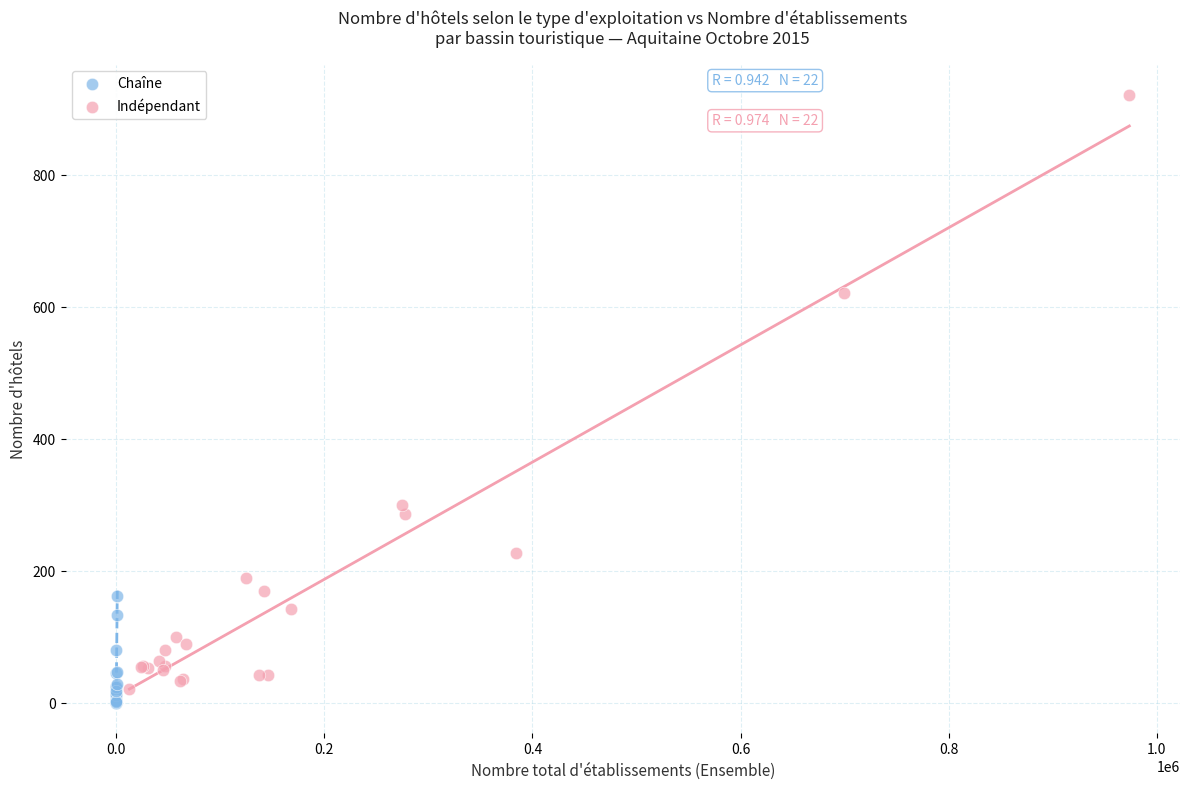

Which series contains the lowest Y value?

Chaîne